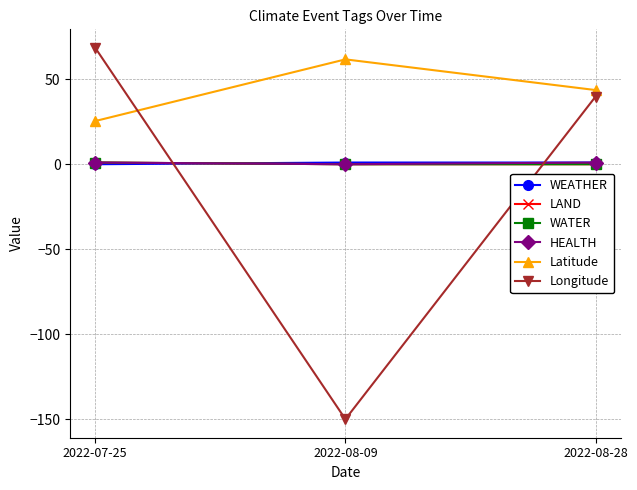

What is the label of the 3rd point from the left?

2022-08-28